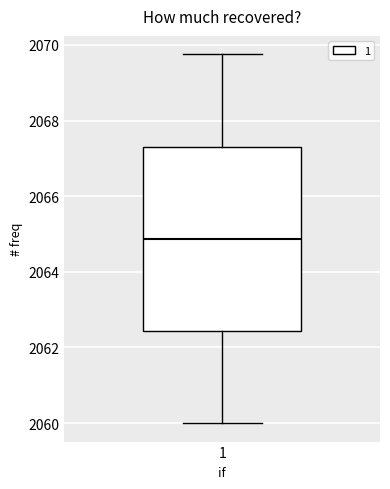

Read this box plot against the y-axis: the position of the median line, the range covered by the box, and the ends of both whiskers. The values are not printed on the chart, so give them approximately, as read against the axis.

median 2064.8, box 2062.4 to 2067.4, whiskers 2060.0 to 2069.8